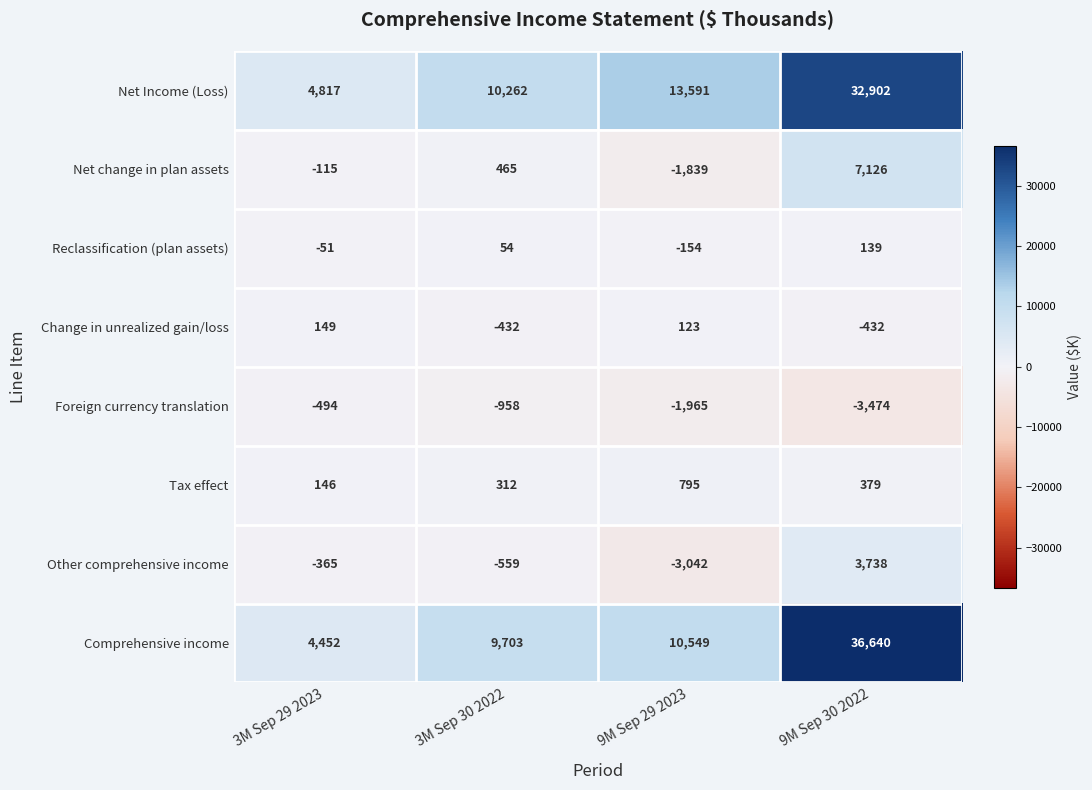

Where is Net change in plan assets nearest to the value 2643?

3M Sep 30 2022